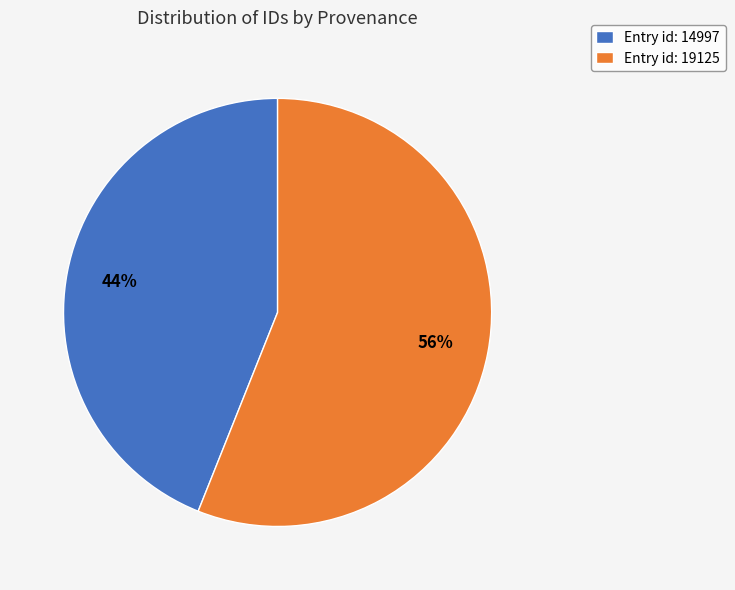

Rank the categories by value from highest to lowest.

Entry id: 19125, Entry id: 14997